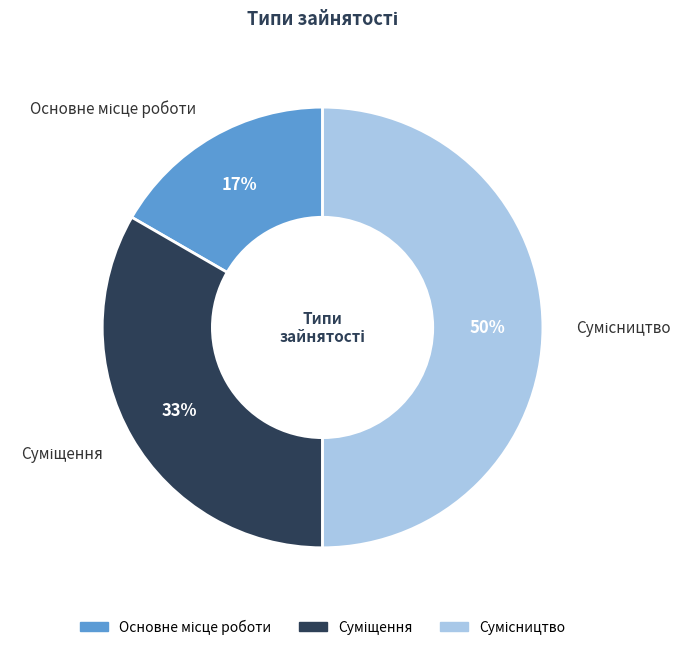

How many segments does this pie chart have?

3